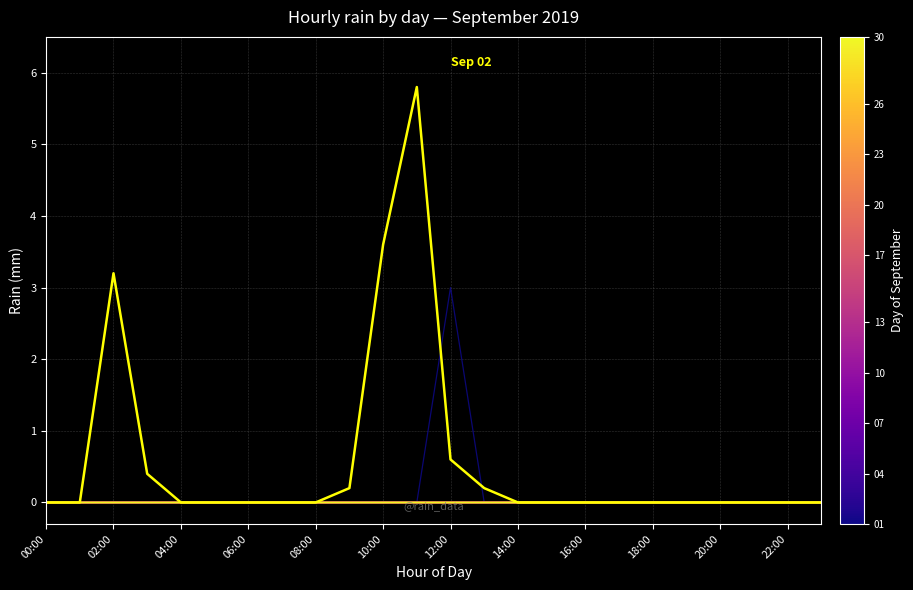

Does the chart display data point markers on the line(s)?

No